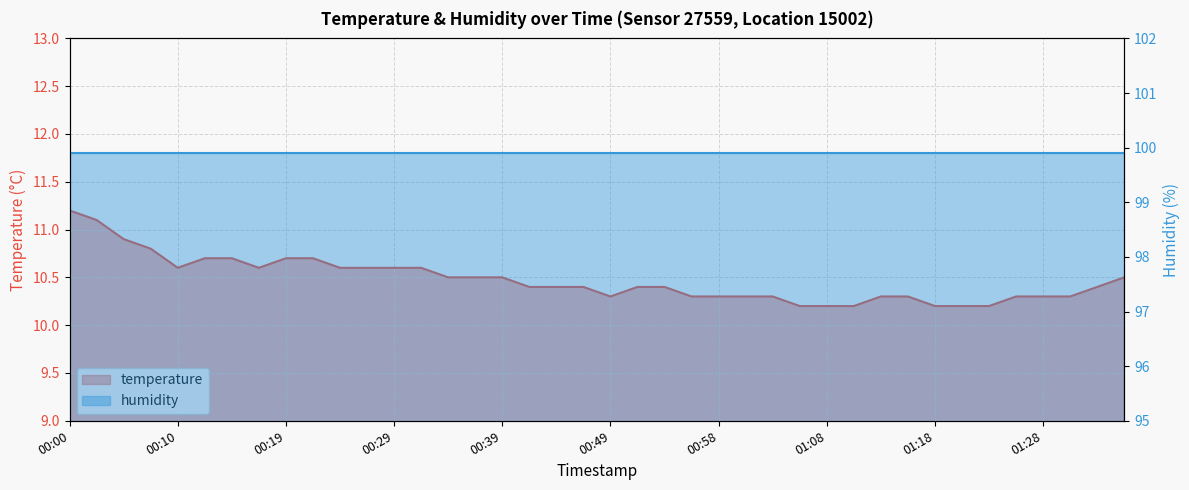

What is the average value?

10.5